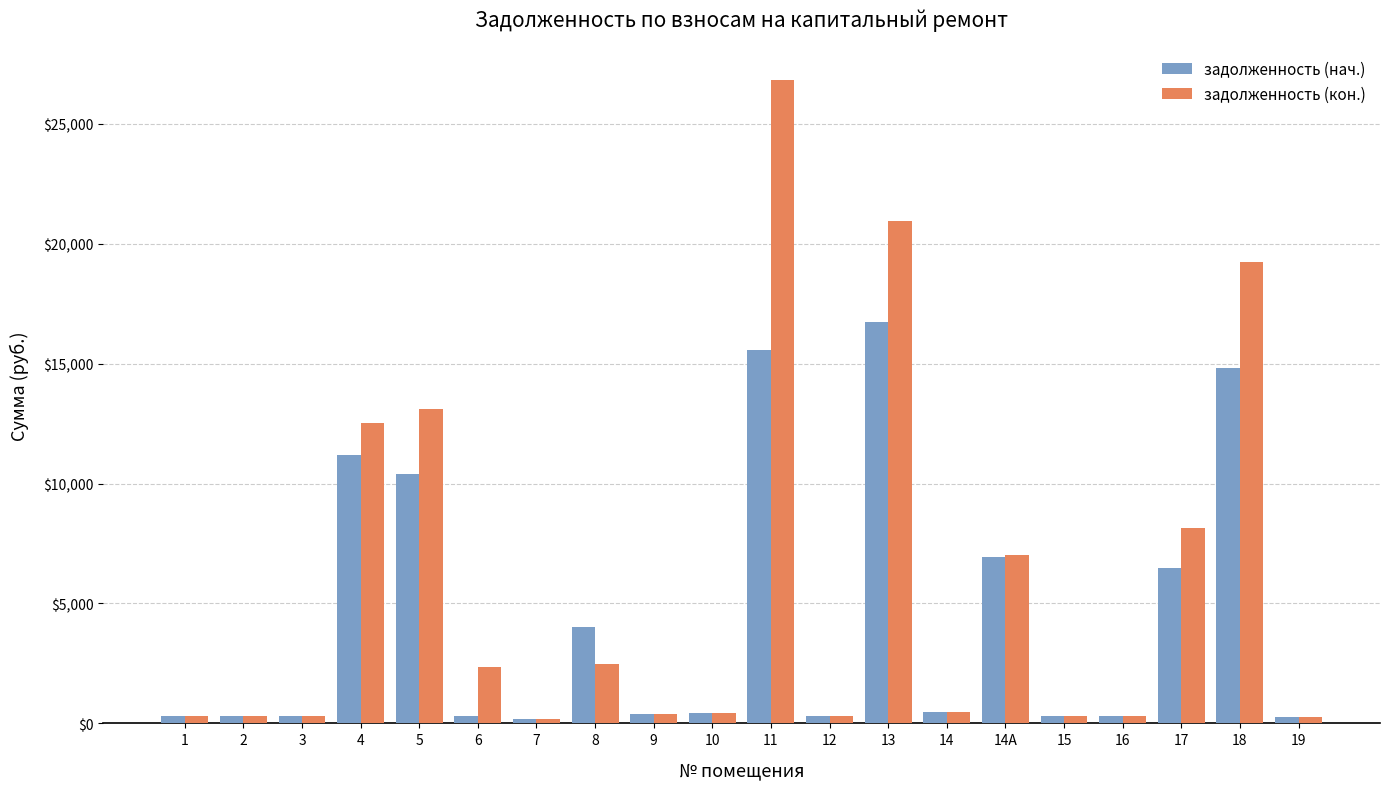

At which label does задолженность (кон.) first exceed 456?

4